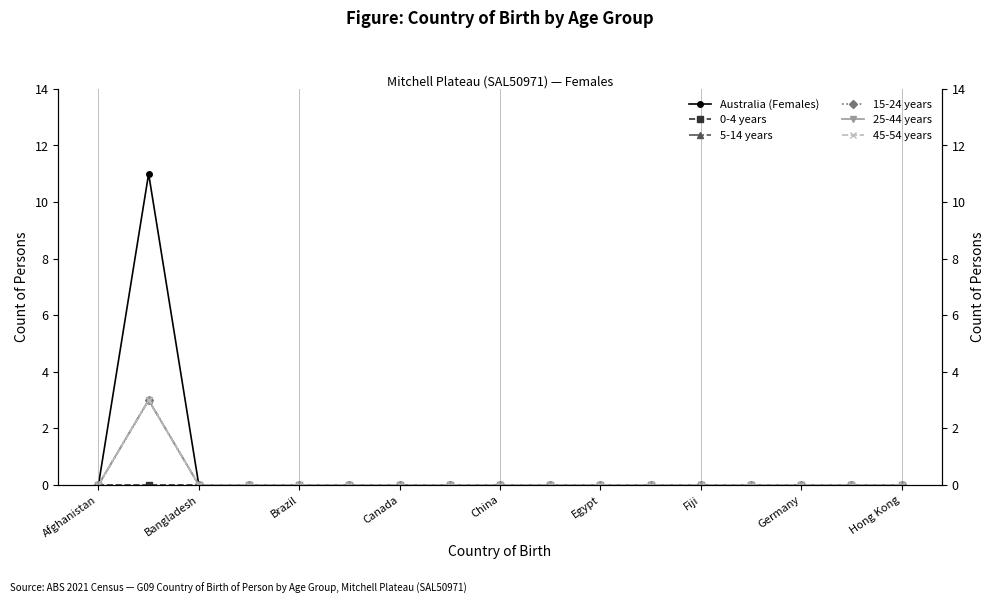

How many distinct data groups are displayed?

6